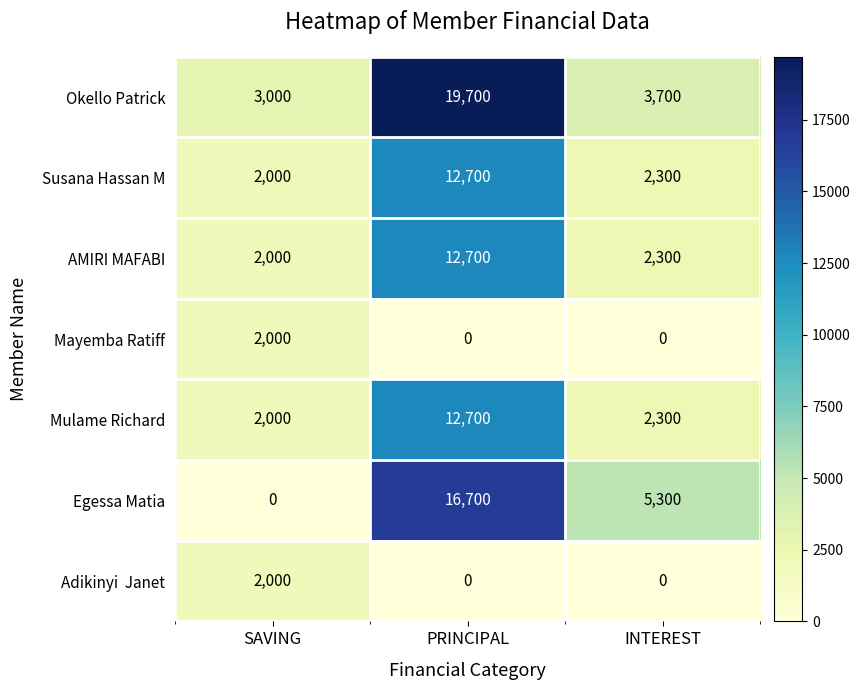

What is the difference between the highest and lowest values at SAVING?

3000